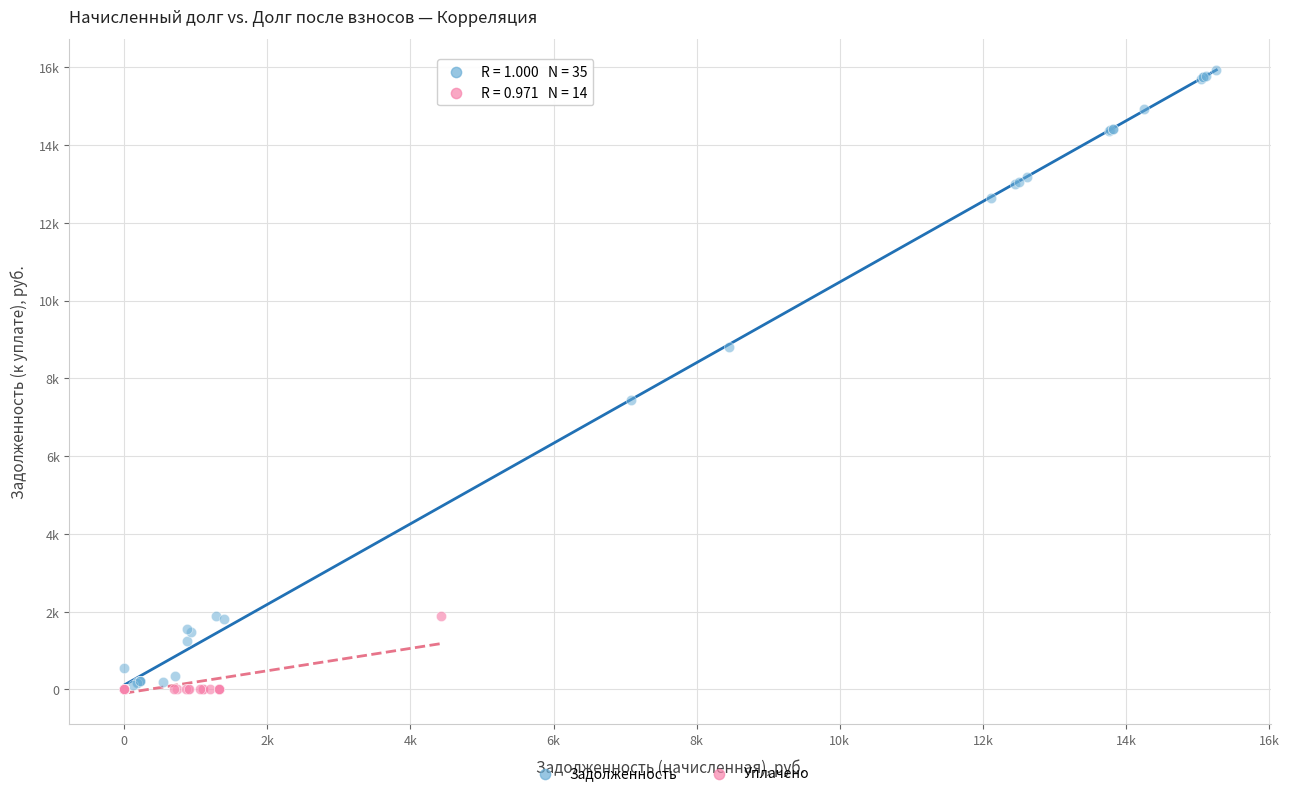

Which series contains the highest Y value?

Задолженность